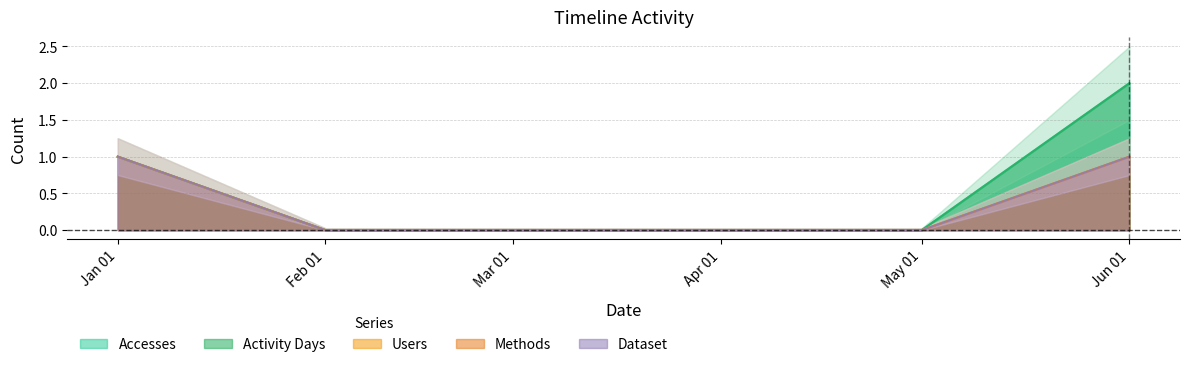

Which series has the widest spread of values?

Accesses